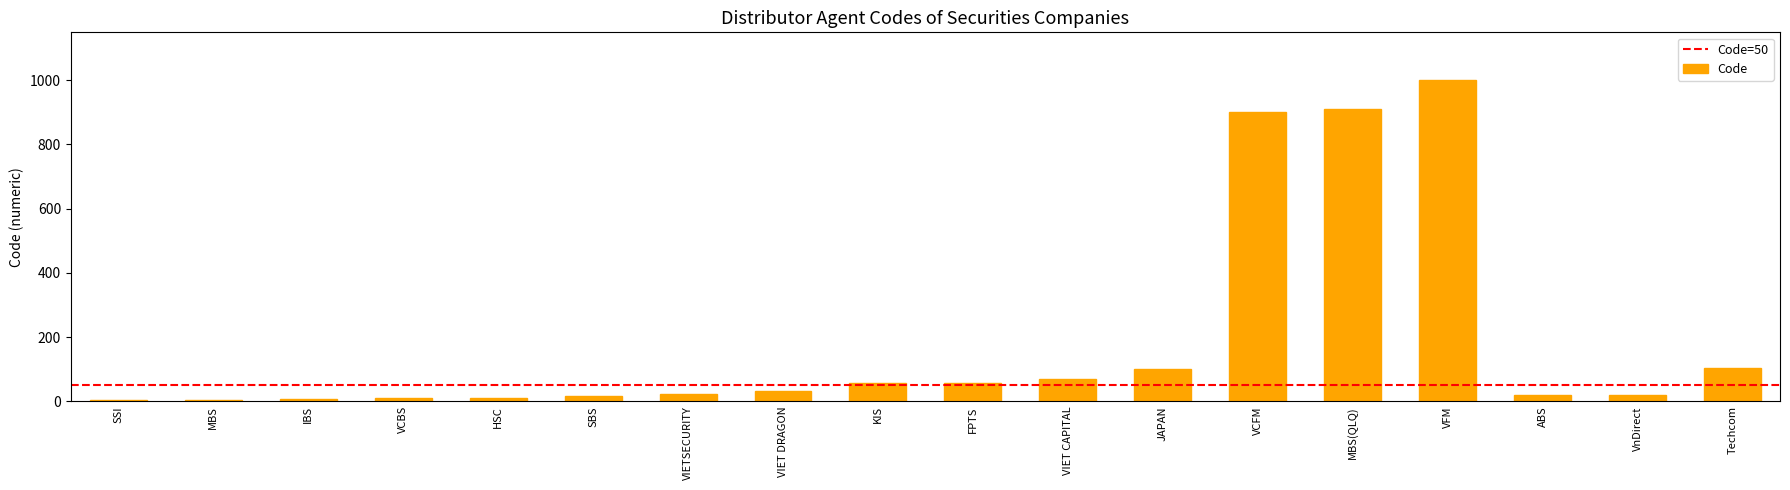

What value does the data have at VCFM?

900